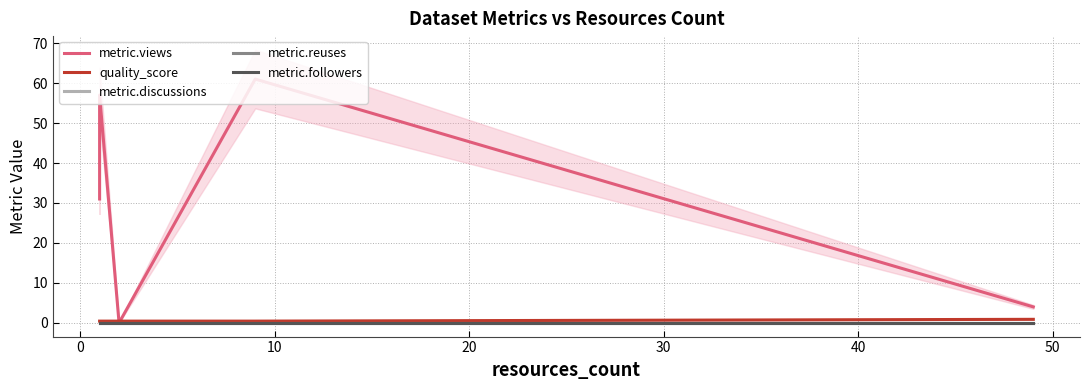

True or false: metric.views and metric.discussions cross at least once.

False